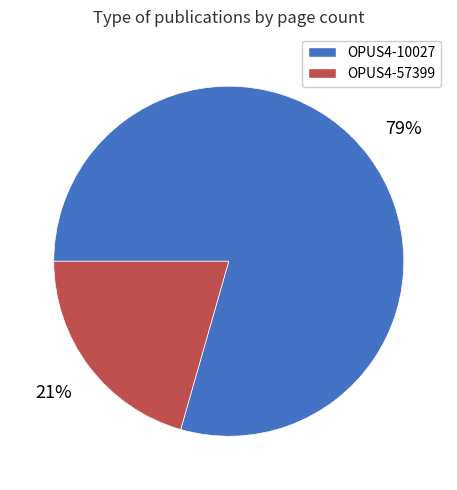

Which has a higher value, OPUS4-57399 or OPUS4-10027?

OPUS4-10027